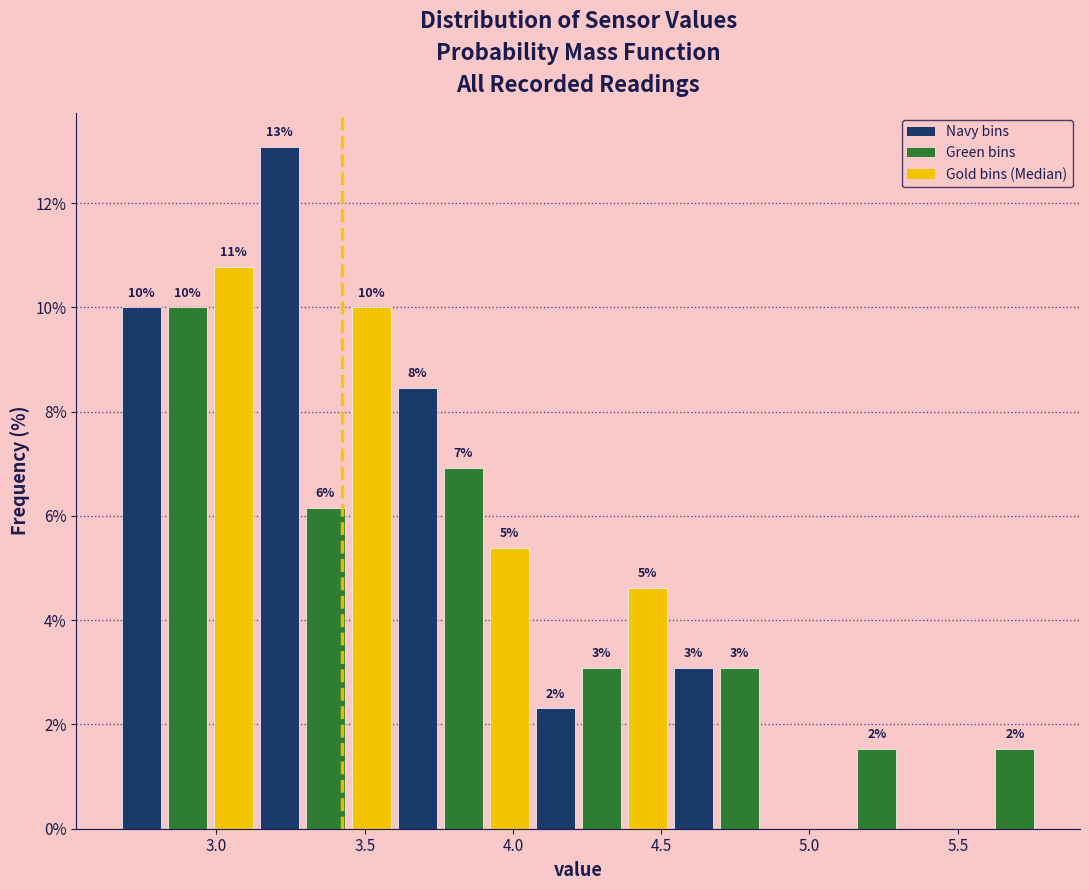

Read against the x-axis, roughly where is the centre of the tallest bar?

3.20